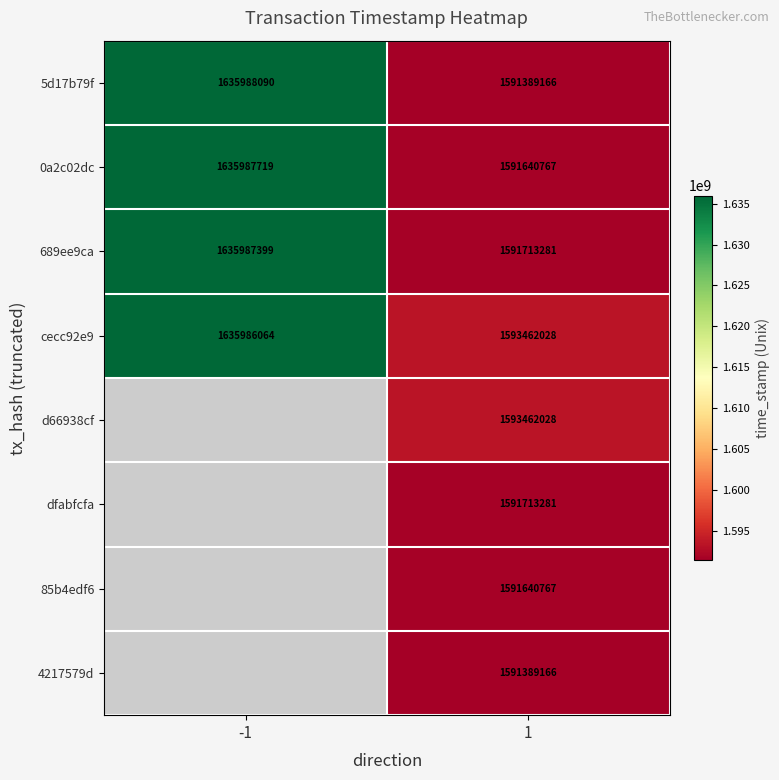

What is the sum of the 689ee9ca values at 1 and -1?

3227700680